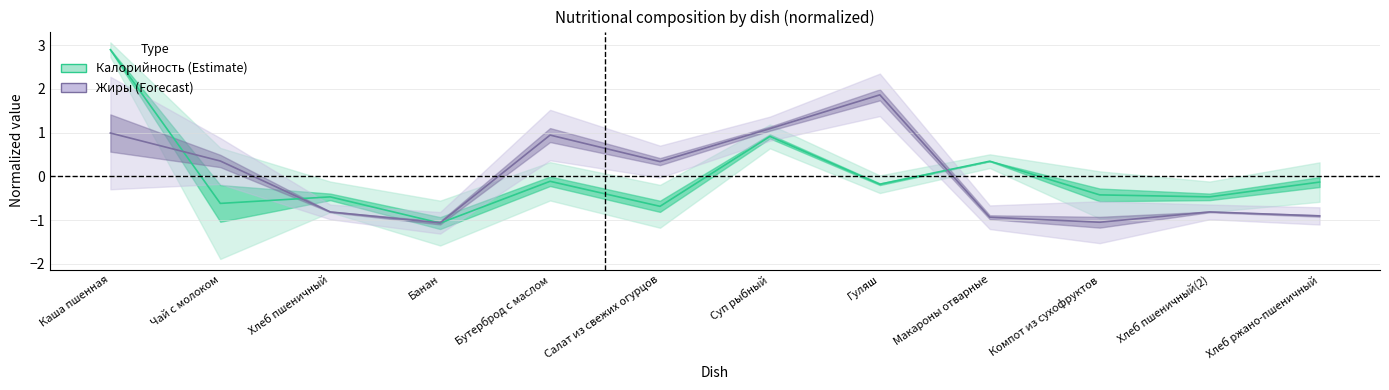

Rank the series at Чай с молоком from highest to lowest value.

Жиры, Калорийность